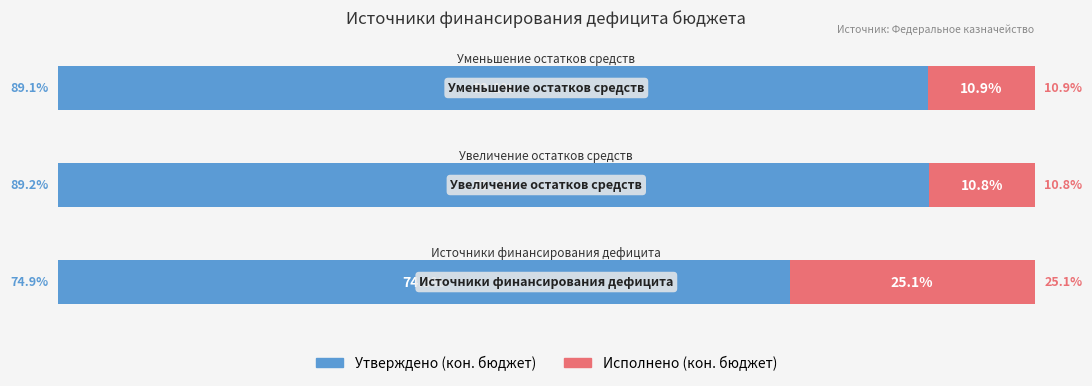

What is the minimum value for Утверждено (кон. бюджет)?

74.9